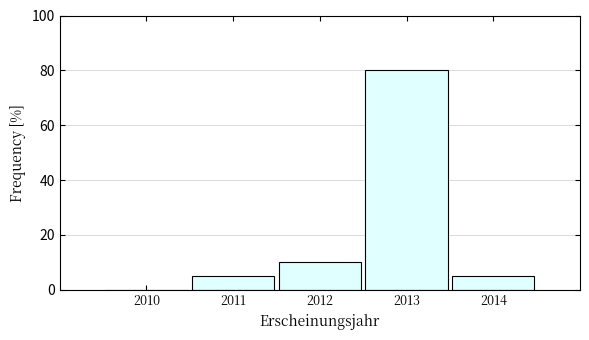

Reading right to left, extract all data points from this chart.

2014=5	2013=80	2012=10	2011=5	2010=0